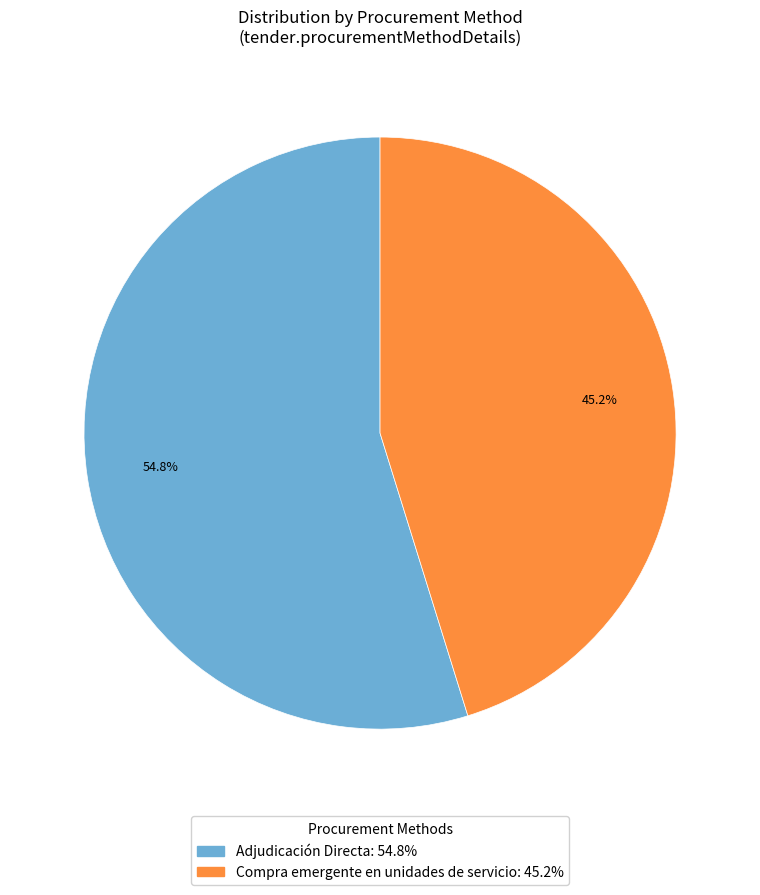

To the nearest percent, what portion does Compra emergente en unidades de servicio represent?

45%